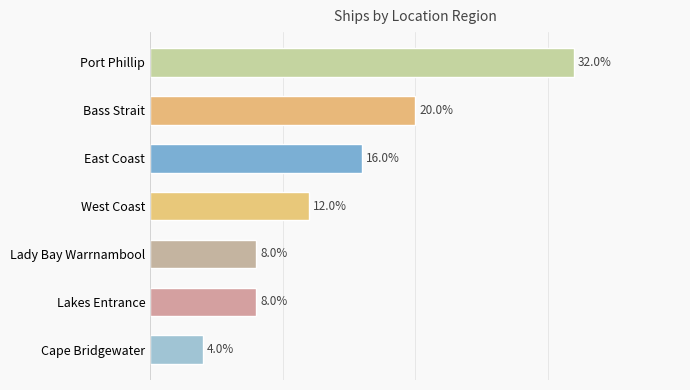

At which category does the chart reach its minimum across all series?

Cape Bridgewater